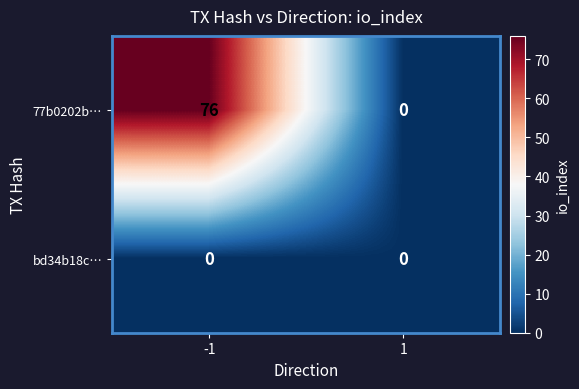

What is the greatest value displayed?

76